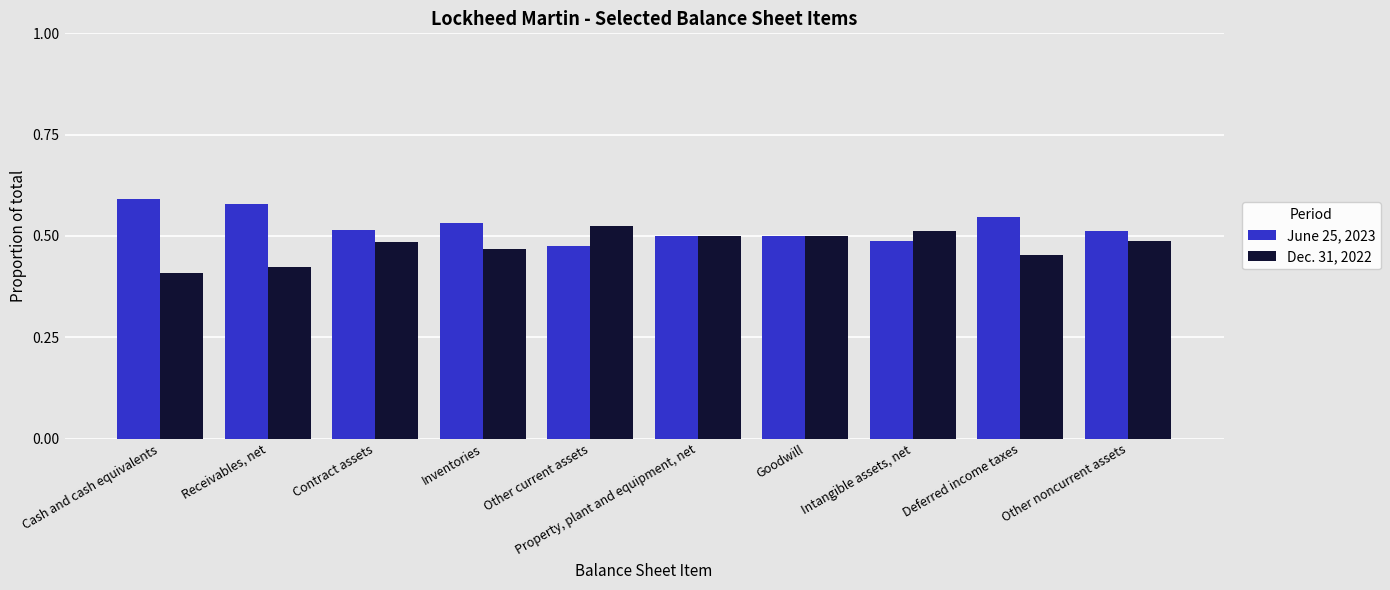

What is the sum of the Dec. 31, 2022 values at Receivables, net and Other current assets?

0.9